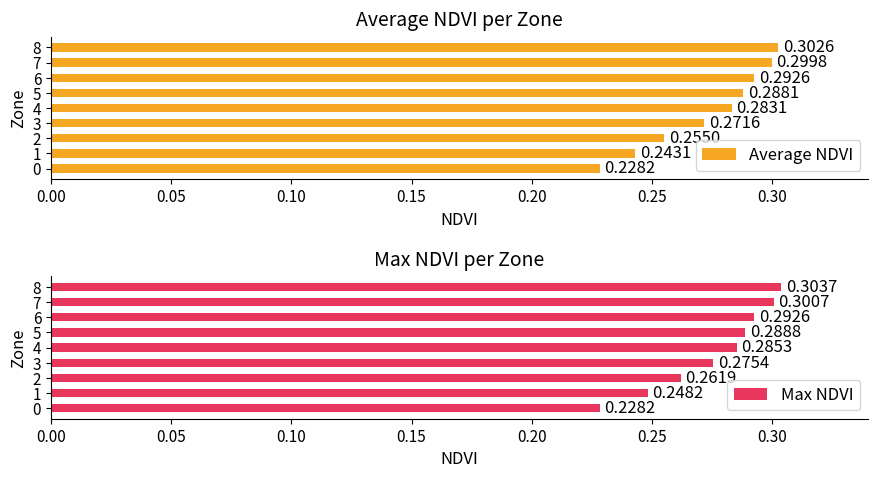

How many distinct data groups are displayed?

2